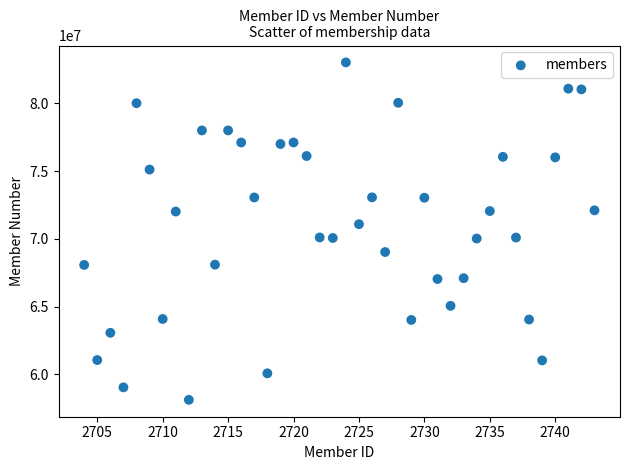

What is the range of Y values (max minus min)?

24909599